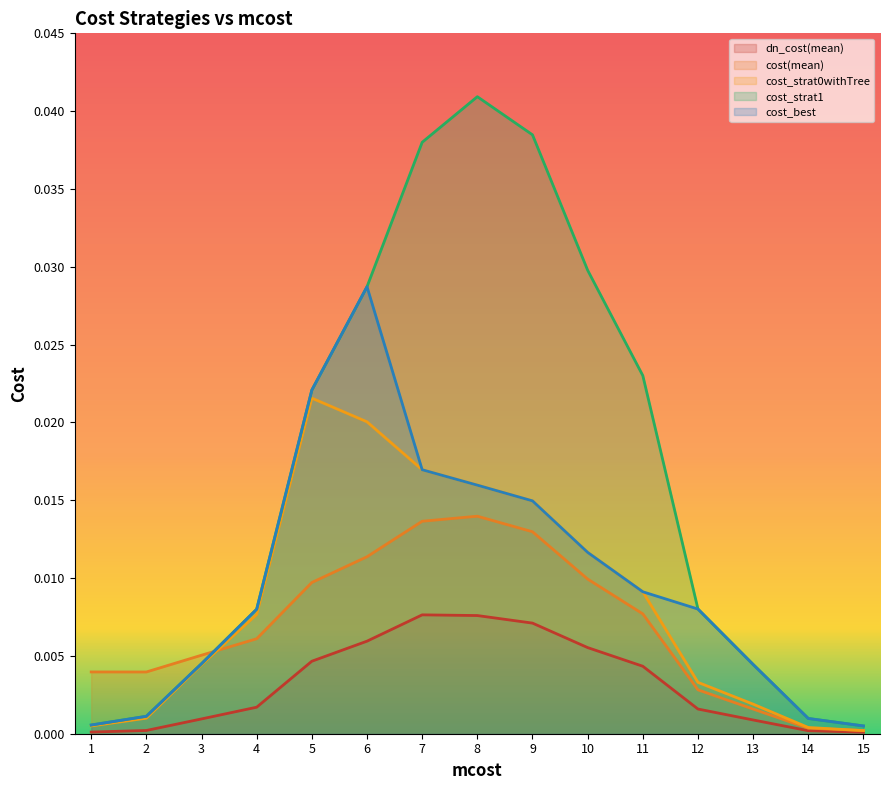

True or false: dn_cost(mean) and cost_strat1 cross at least once.

False